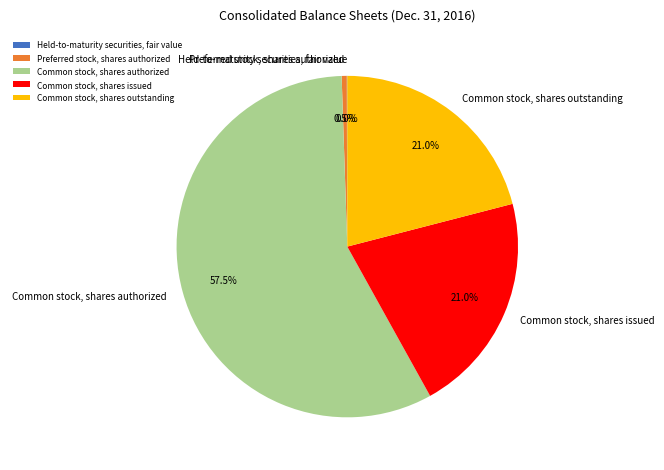

Is there any slice that represents more than half of the pie?

Yes